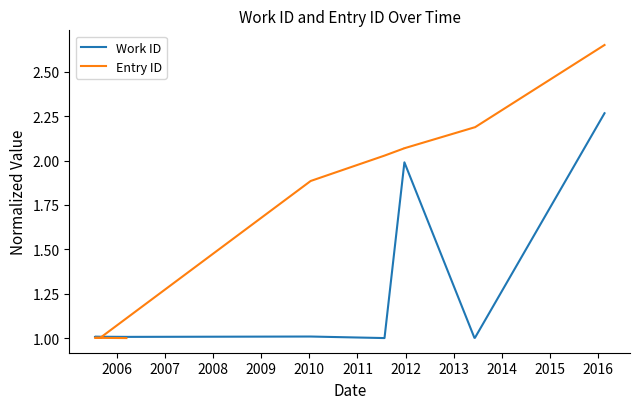

True or false: Work ID has a value of 1.4 at 2008.

False